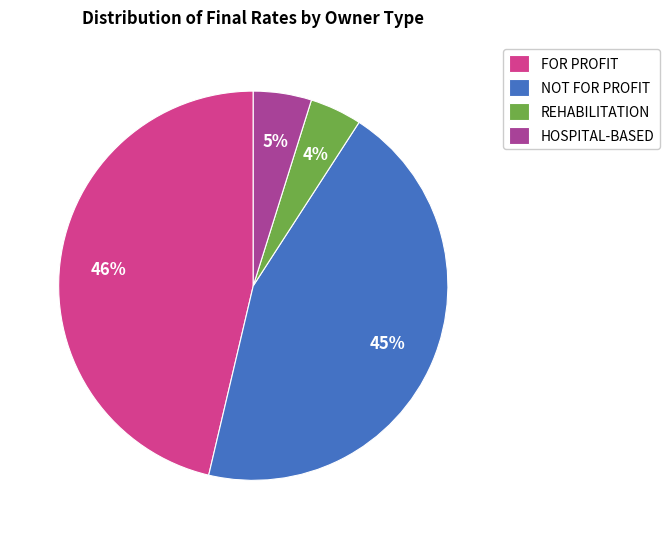

Between HOSPITAL-BASED and NOT FOR PROFIT, which is larger?

NOT FOR PROFIT